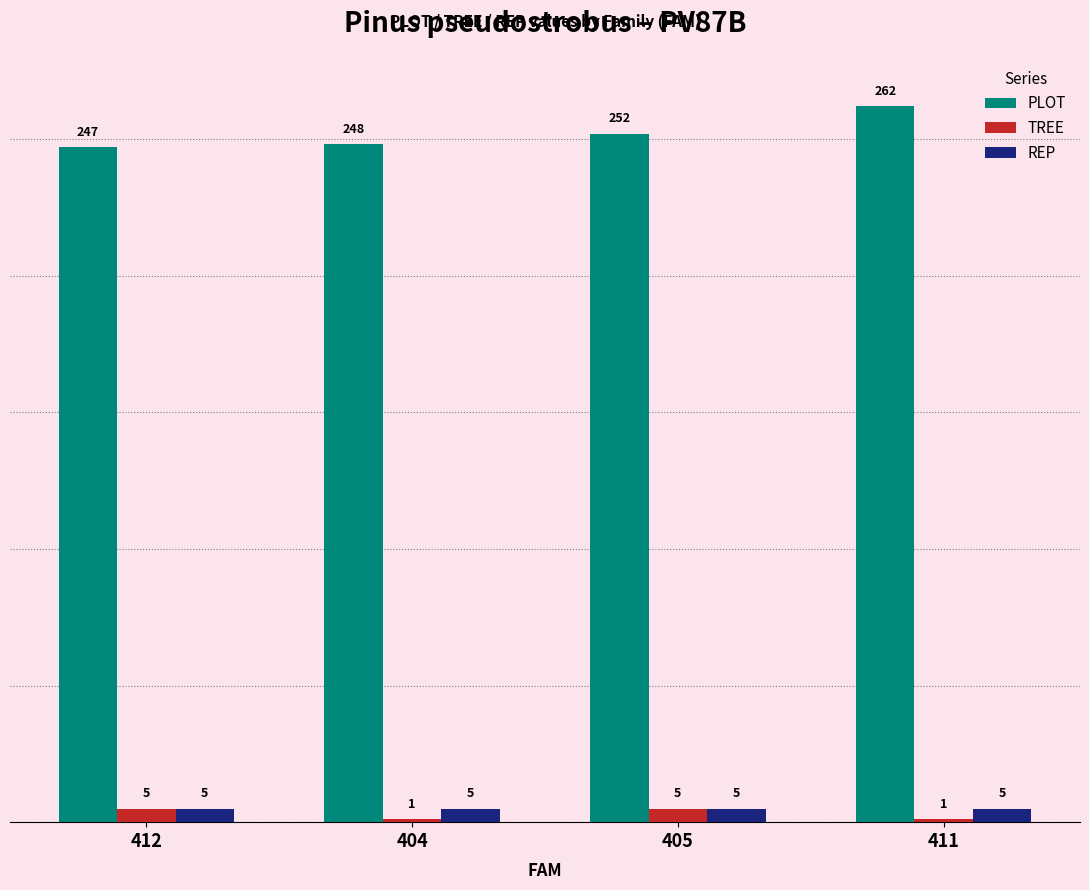

Which category has the highest value in the PLOT series?

411